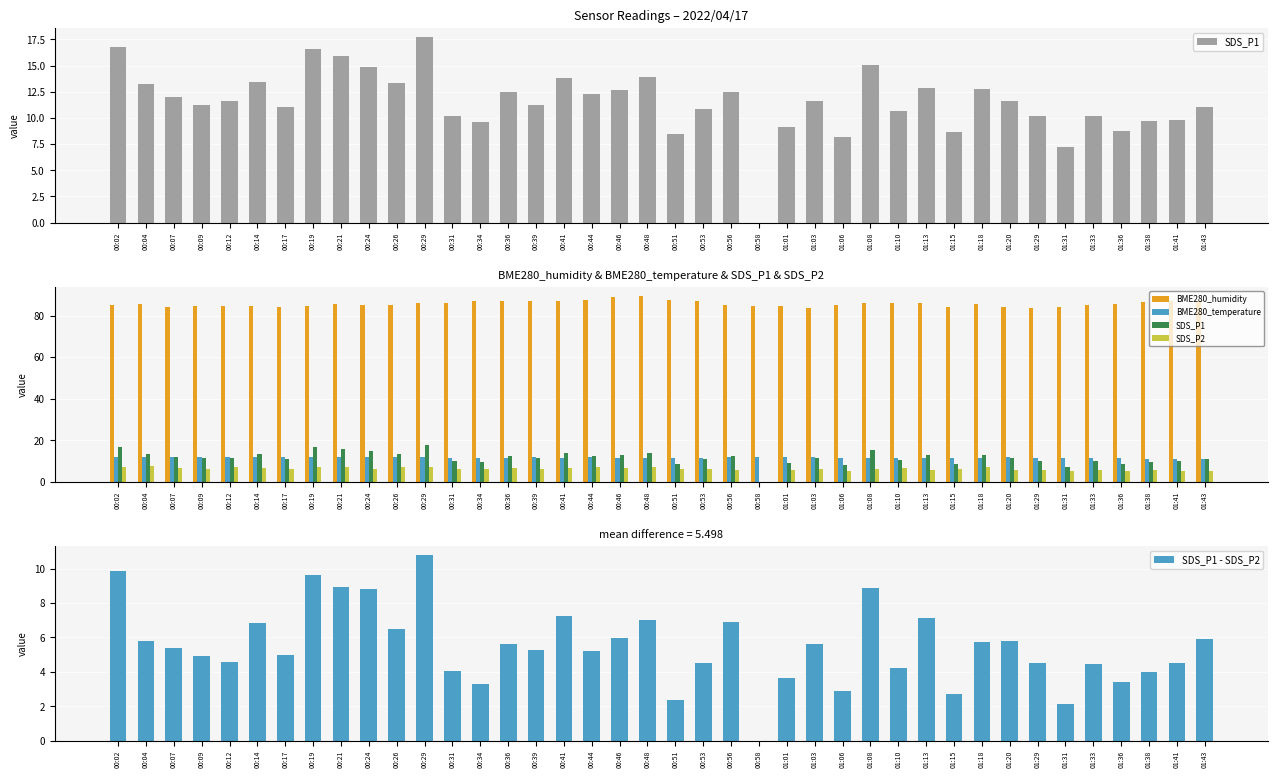

Reading left to right, list all the values displayed in this chart.

SDS_P1: 16.8	13.2	11.9	11.2	11.6	13.4	11.1	16.6	15.9	14.8	13.3	17.7	10.2	9.6	12.4	11.2	13.8	12.3	12.7	13.9	8.5	10.8	12.4	0.0	9.1	11.6	8.2	15.1	10.7	12.8	8.6	12.7	11.6	10.2	7.2	10.2	8.8	9.7	9.8	11.0
BME280_humidity: 85.0	85.7	84.2	84.7	84.6	84.8	84.2	84.6	85.6	85.0	85.3	85.8	85.9	86.9	87.1	87.2	87.0	87.4	88.9	89.2	87.7	86.9	85.1	84.4	84.5	83.6	85.2	85.8	86.0	86.0	84.3	85.4	84.0	83.6	84.0	85.0	85.6	86.6	86.9	86.8
BME280_temperature: 11.9	11.9	12.1	12.0	11.9	12.0	12.0	11.9	11.7	11.9	11.7	11.7	11.6	11.6	11.6	11.7	11.7	11.7	11.5	11.4	11.6	11.5	11.7	11.8	11.8	11.8	11.6	11.5	11.5	11.4	11.6	11.6	11.7	11.5	11.5	11.3	11.3	11.1	11.0	11.0
SDS_P2: 6.9	7.5	6.5	6.3	7.0	6.6	6.1	7.0	6.9	6.0	6.8	6.9	6.2	6.3	6.8	5.9	6.6	7.1	6.8	6.8	6.2	6.3	5.5	0.0	5.5	6.0	5.3	6.2	6.5	5.7	5.9	7.0	5.8	5.7	5.1	5.7	5.4	5.7	5.3	5.1
SDS_P1 - SDS_P2: 9.9	5.8	5.4	4.9	4.6	6.8	5.0	9.6	9.0	8.8	6.5	10.8	4.0	3.3	5.6	5.3	7.2	5.2	5.9	7.0	2.3	4.5	6.9	0.0	3.7	5.6	2.9	8.9	4.2	7.1	2.7	5.8	5.8	4.5	2.1	4.5	3.4	4.0	4.5	5.9